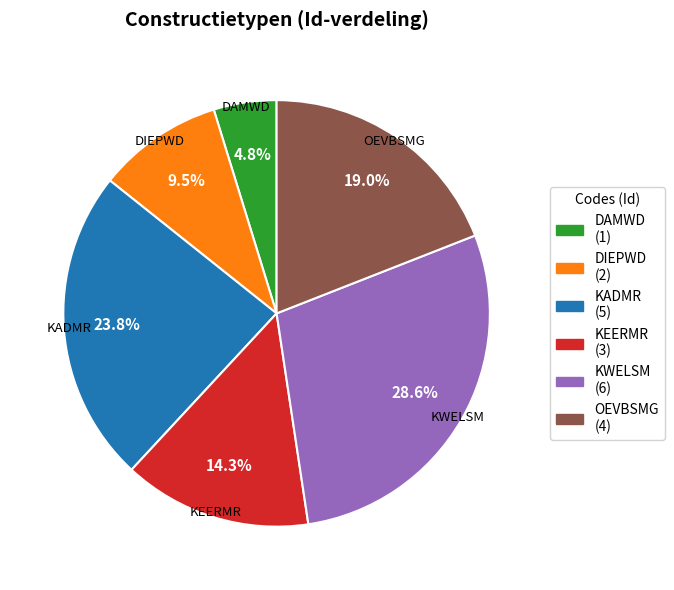

Which has a higher value, KWELSM or OEVBSMG?

KWELSM